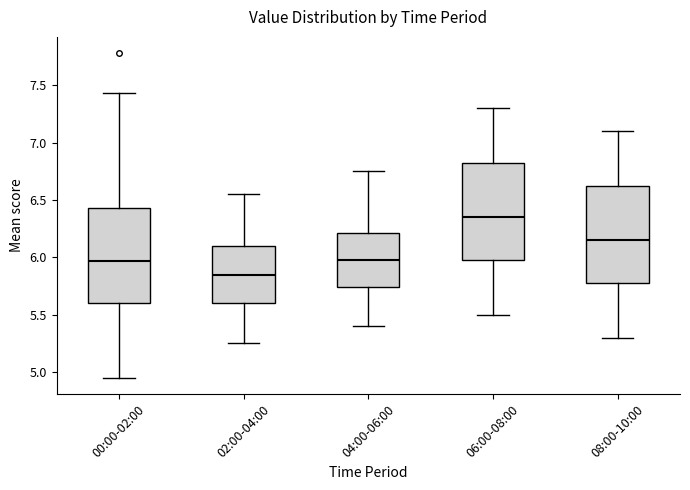

Which box's median line is the highest?

06:00-08:00